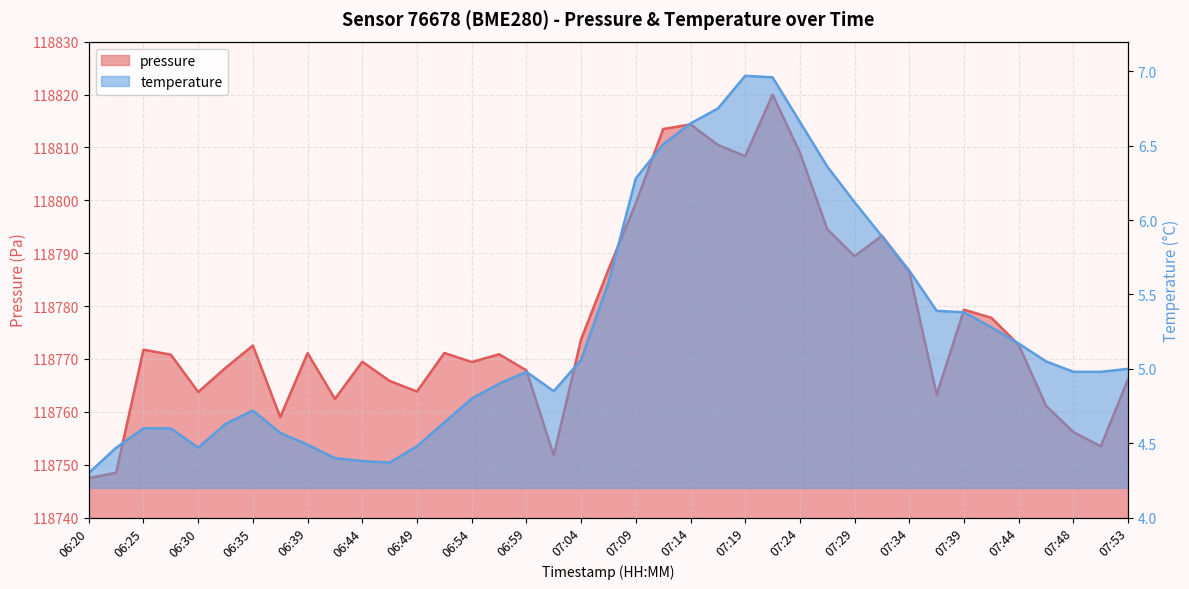

True or false: temperature has a value of 7.0 at 07:19.

True